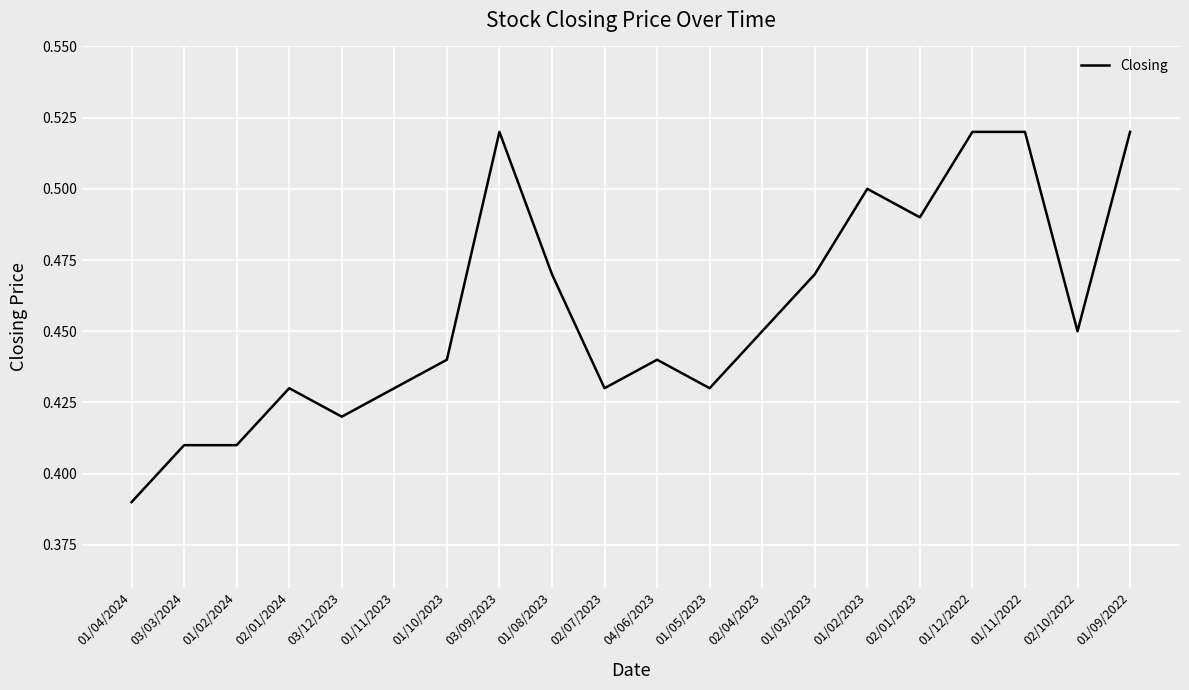

At which category does the chart reach its minimum across all series?

01/04/2024